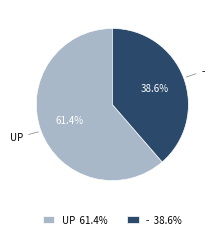

Is it true that - is 53% of the pie?

False